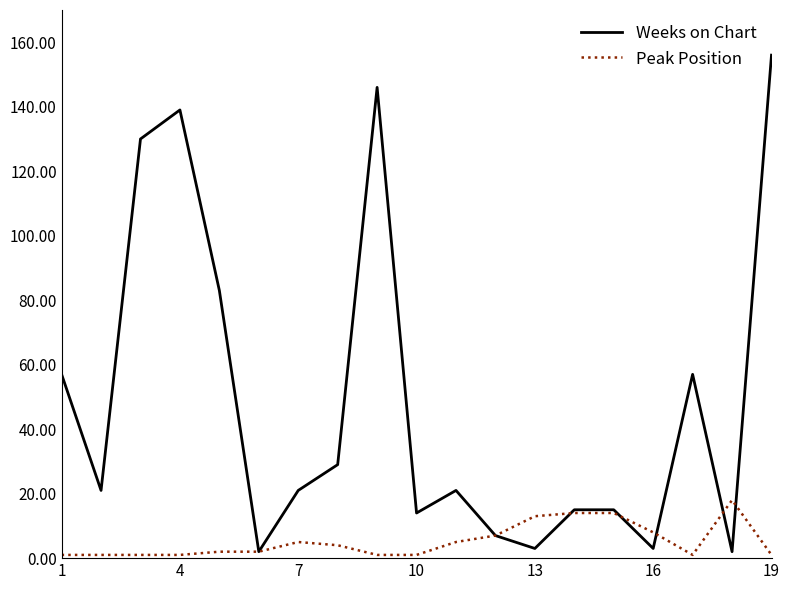

At how many categories does at least one series exceed 76?

5